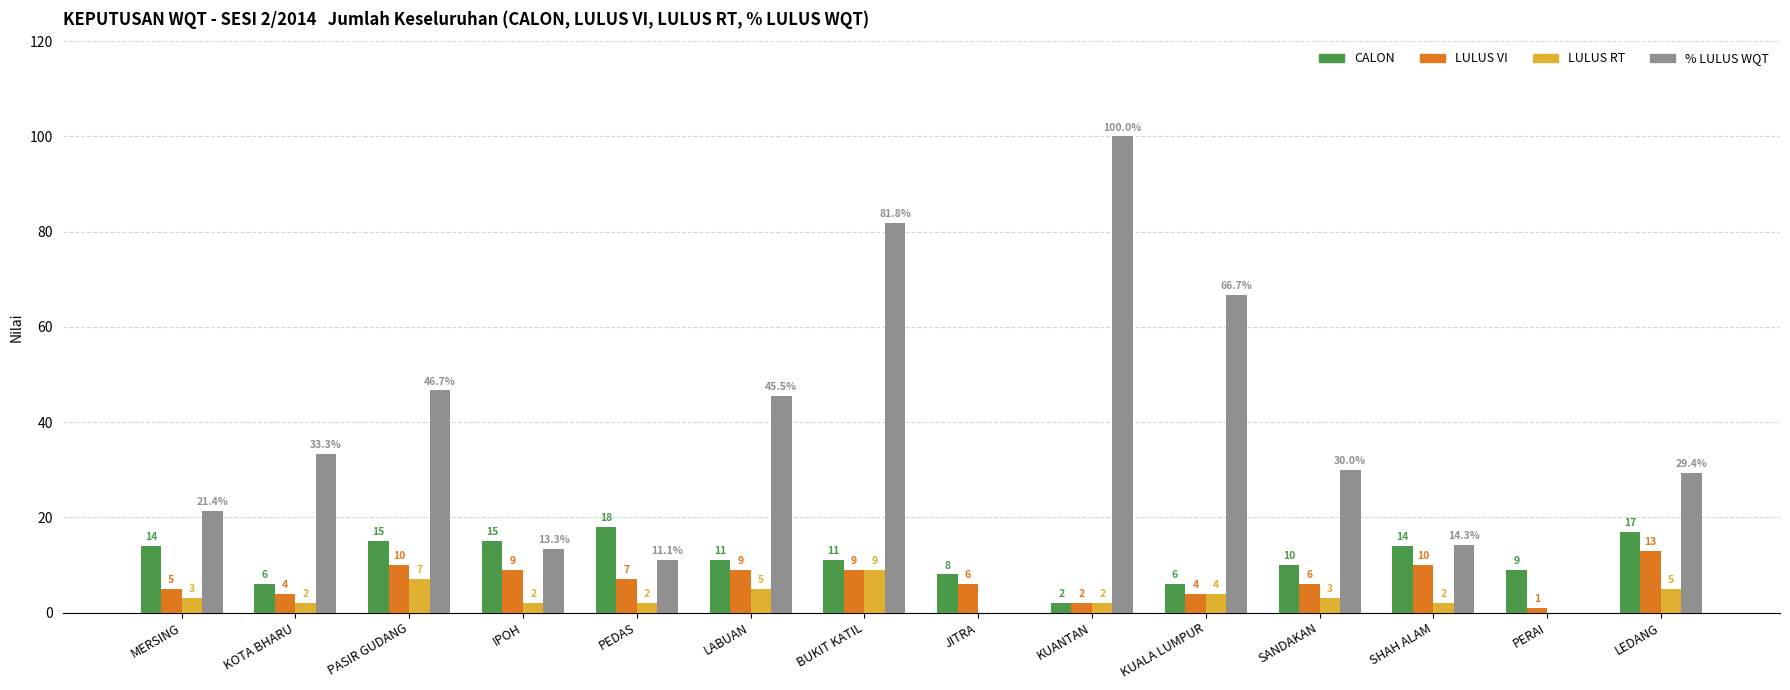

What value does the LULUS RT series have at KOTA BHARU?

2.0